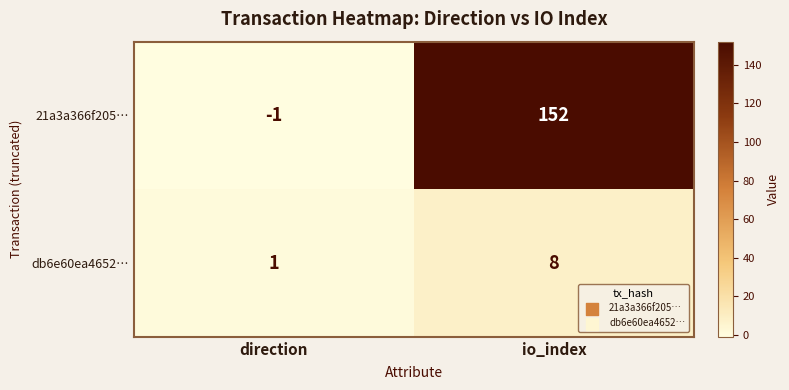

List the series in order of their overall mean, highest first.

21a3a366f205…, db6e60ea4652…